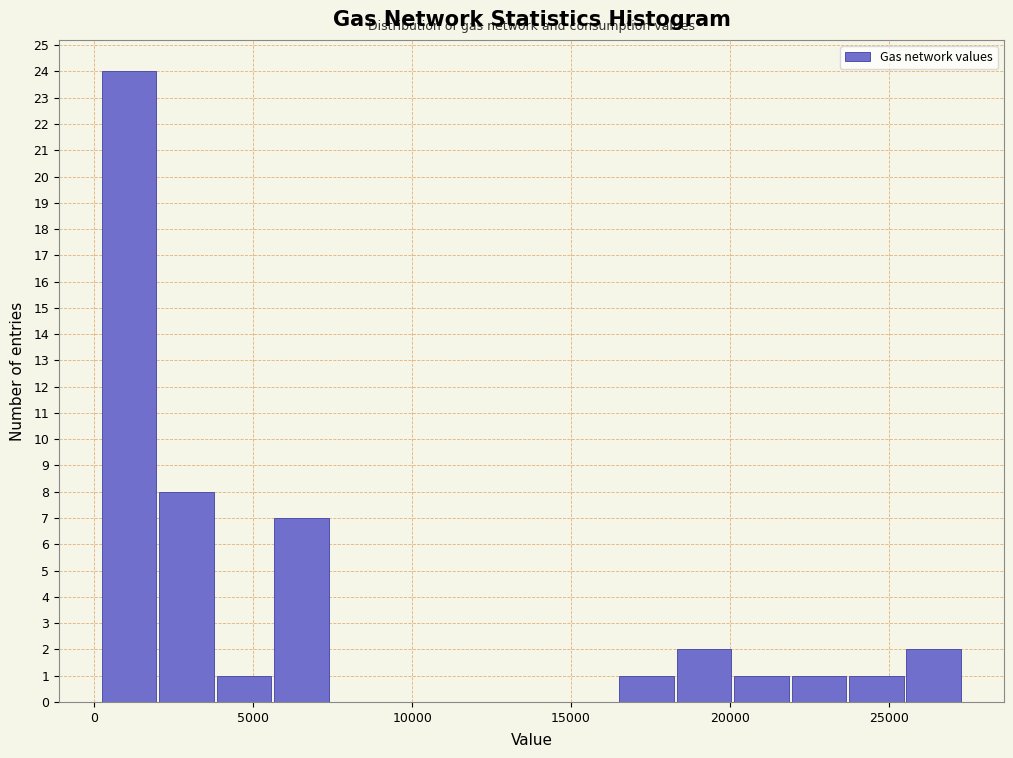

Read against the x-axis, roughly where is the centre of the tallest bar?

1000